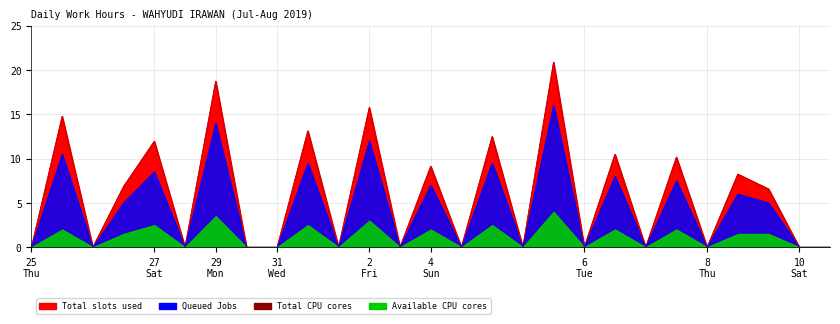

Reading left to right, extract all data points from this chart.

0.0	14.8	0.0	6.8	11.9	0.0	18.7	0.0	0.0	13.1	0.0	15.8	0.0	9.1	0.0	12.5	0.0	20.9	0.0	10.5	0.0	10.2	0.0	8.2	6.6	0.0	0.0